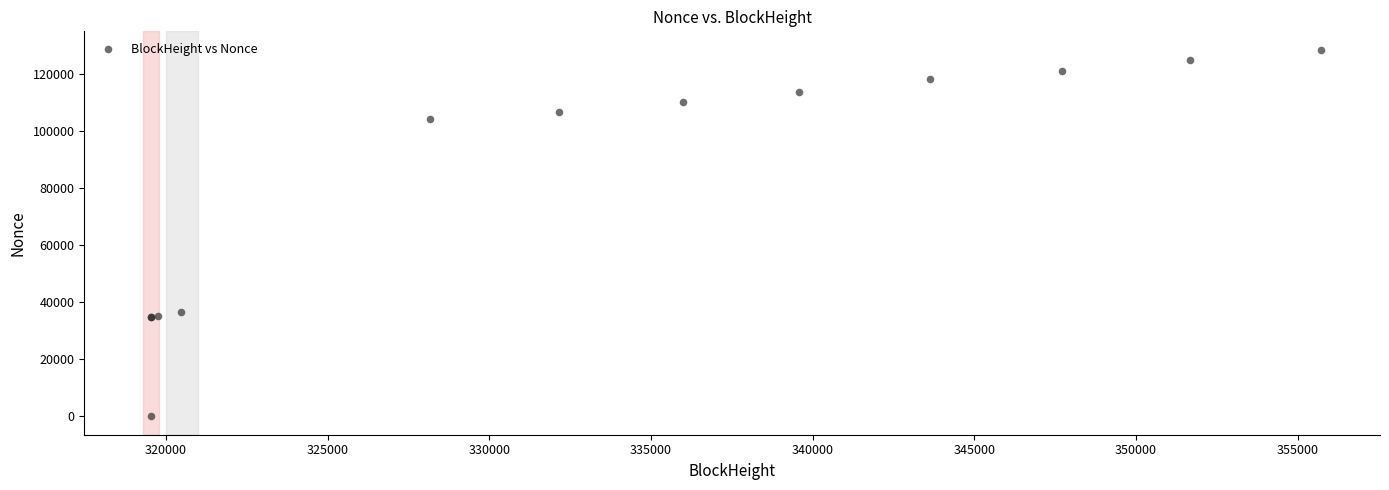

What Y value in the scatter plot is closest to 64190?

36653